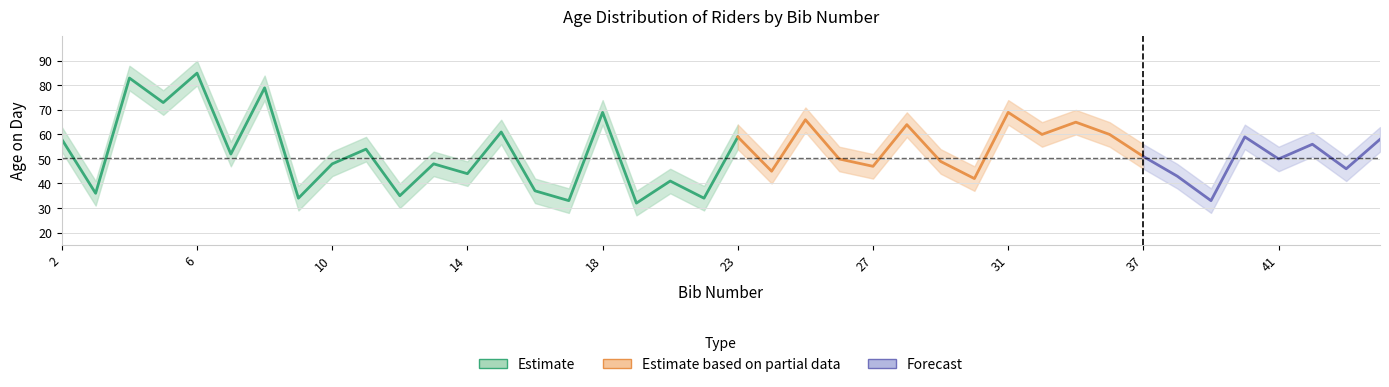

What is the sum of the age_on_day values at 13 and 9?

82